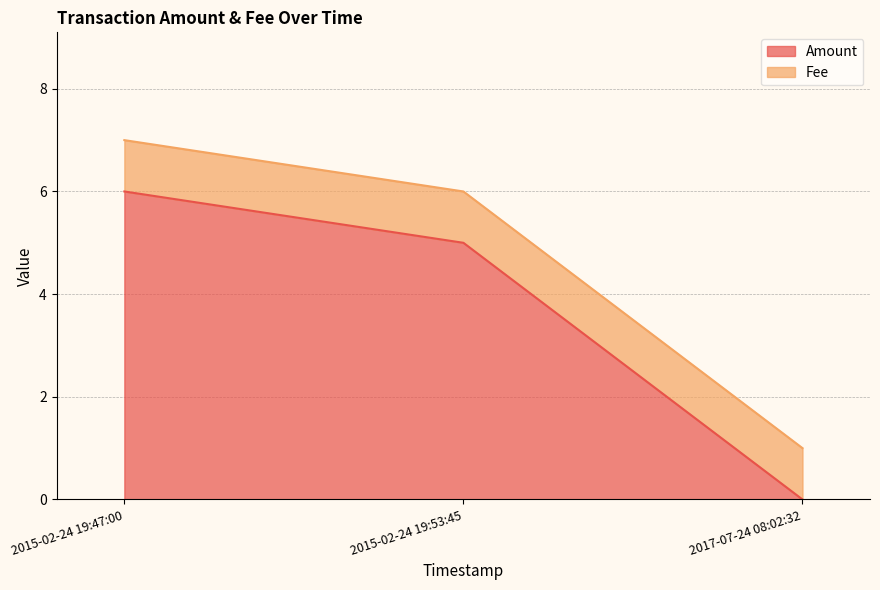

What is the label of the 2nd point from the left?

2015-02-24 19:53:45